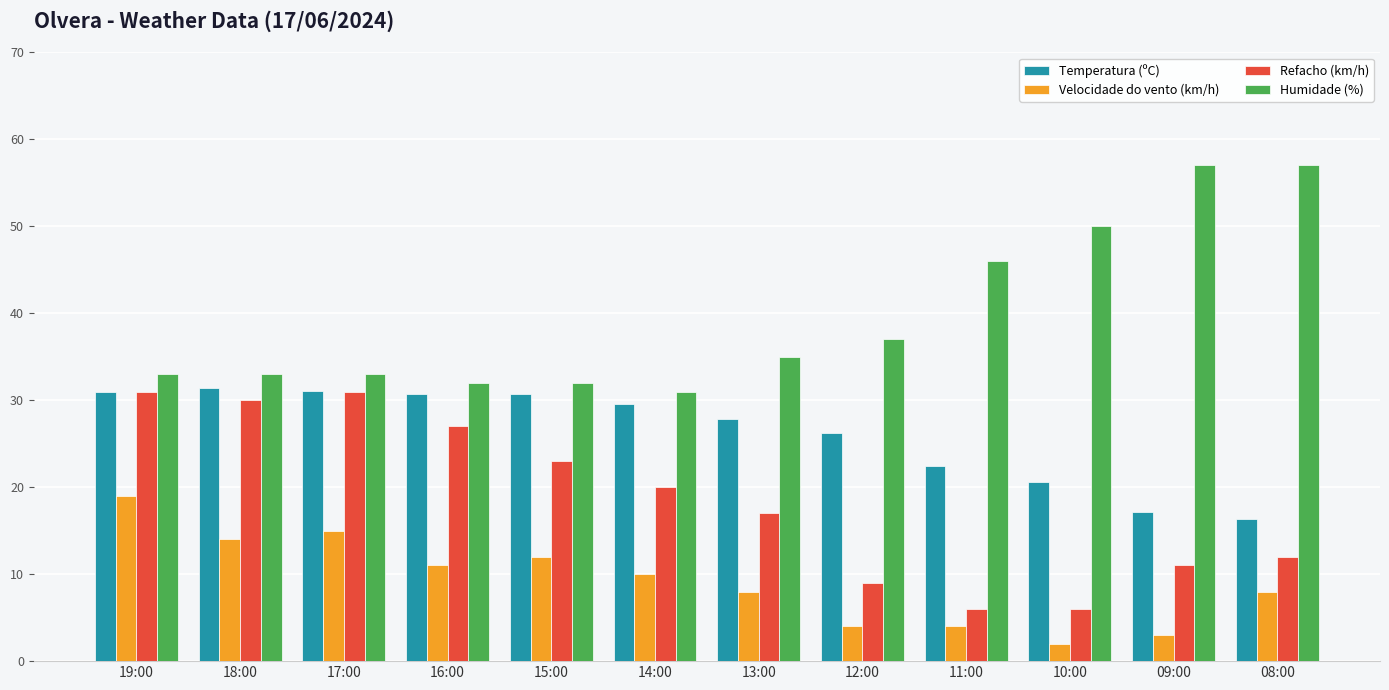

Does the chart contain stacked bars?

No